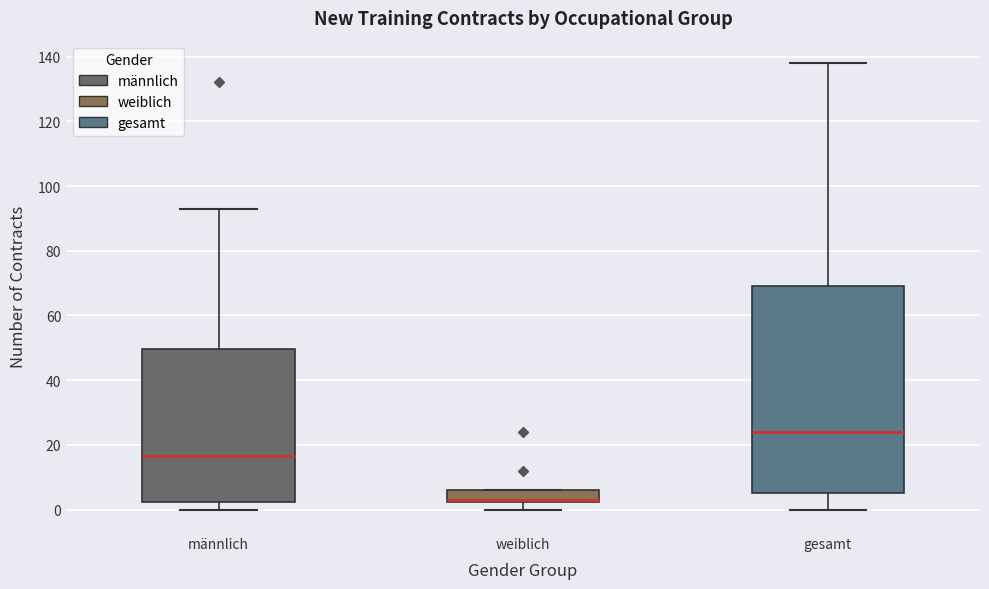

Where does the lower whisker of the box for gesamt end on the y-axis? The values are not printed on the chart, so give them approximately, as read against the axis.

0